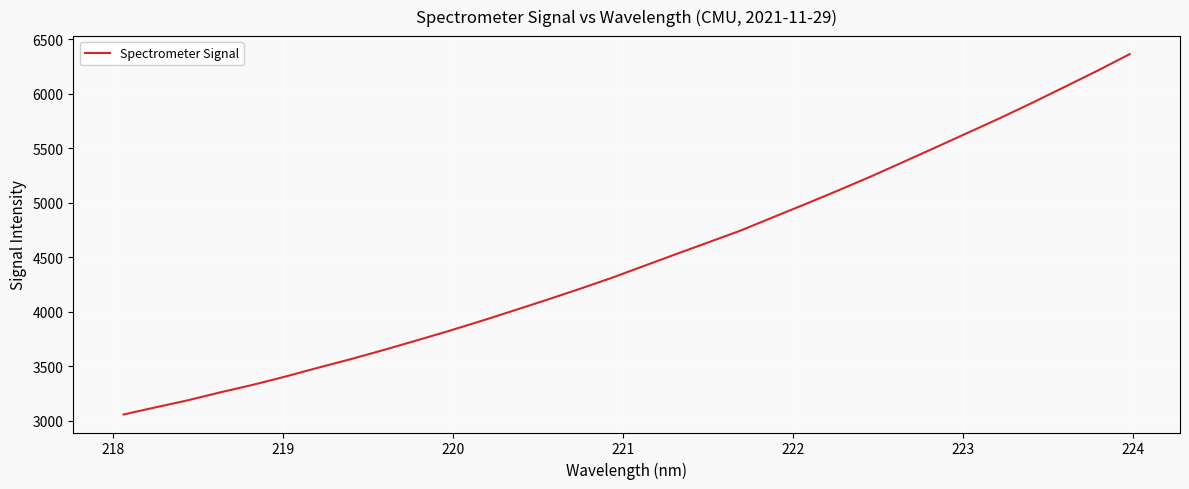

What is the greatest value displayed?

6362.5